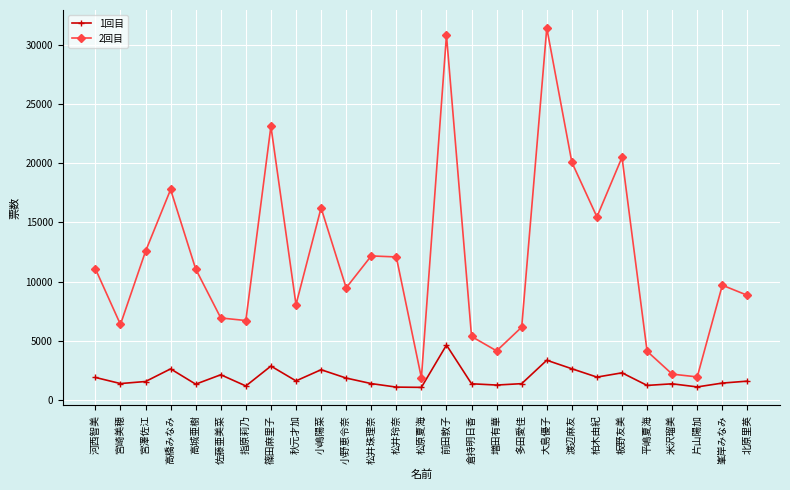

Rank the series by their maximum value, from highest to lowest.

2回目, 1回目